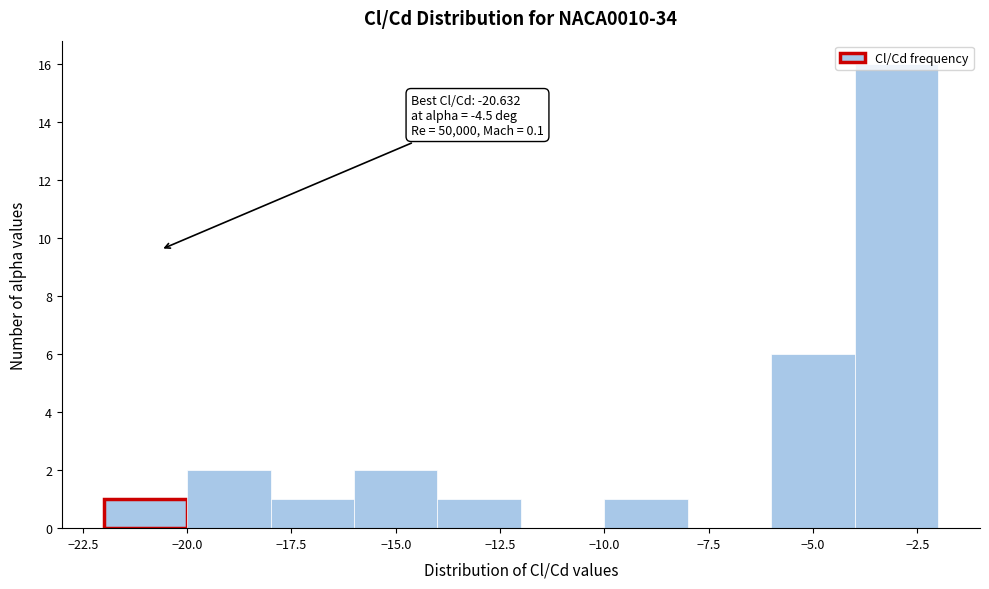

Which range on the x-axis has the tallest bar?

-4 to -2